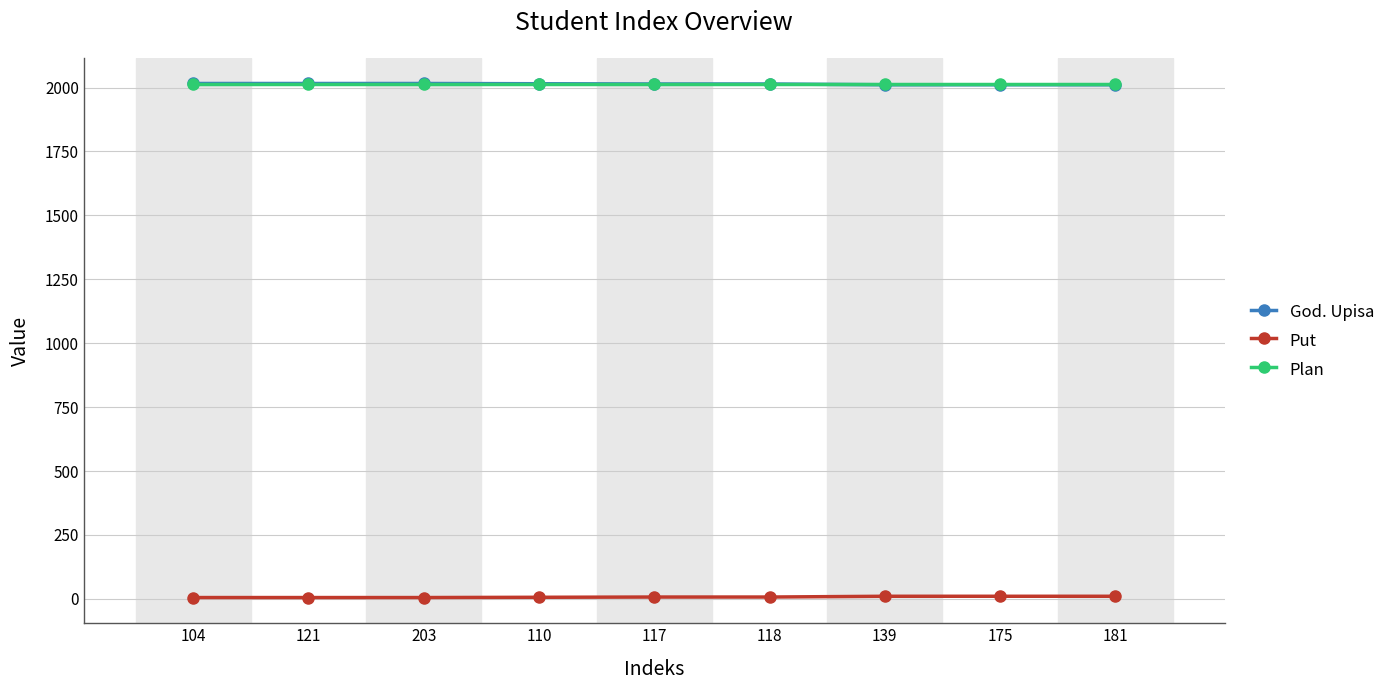

What is the greatest value displayed?

2016